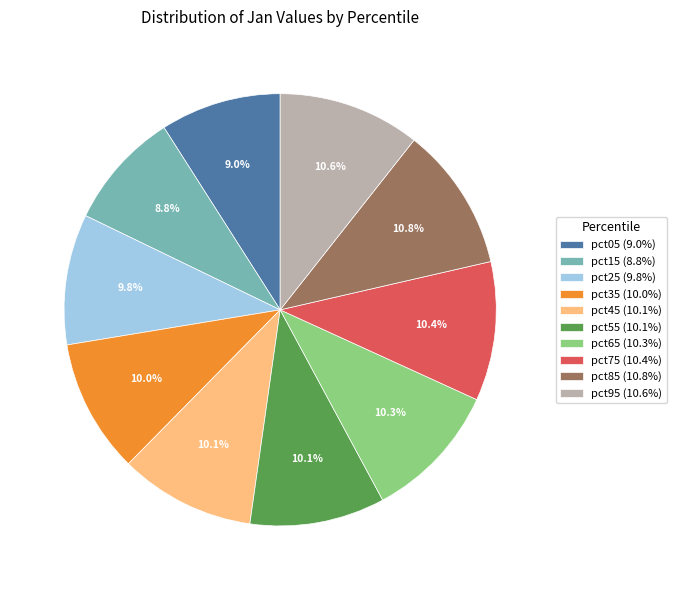

Between pct55 (10.1%) and pct85 (10.8%), which is larger?

pct85 (10.8%)